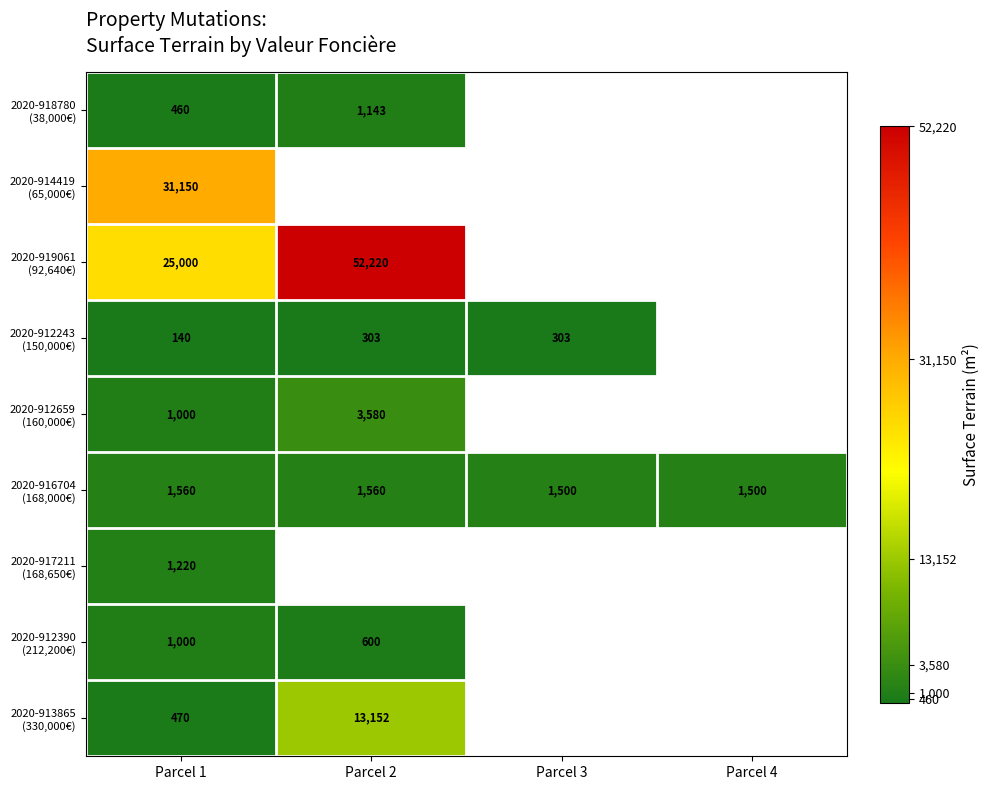

At which category does the chart reach its minimum across all series?

Parcel 1